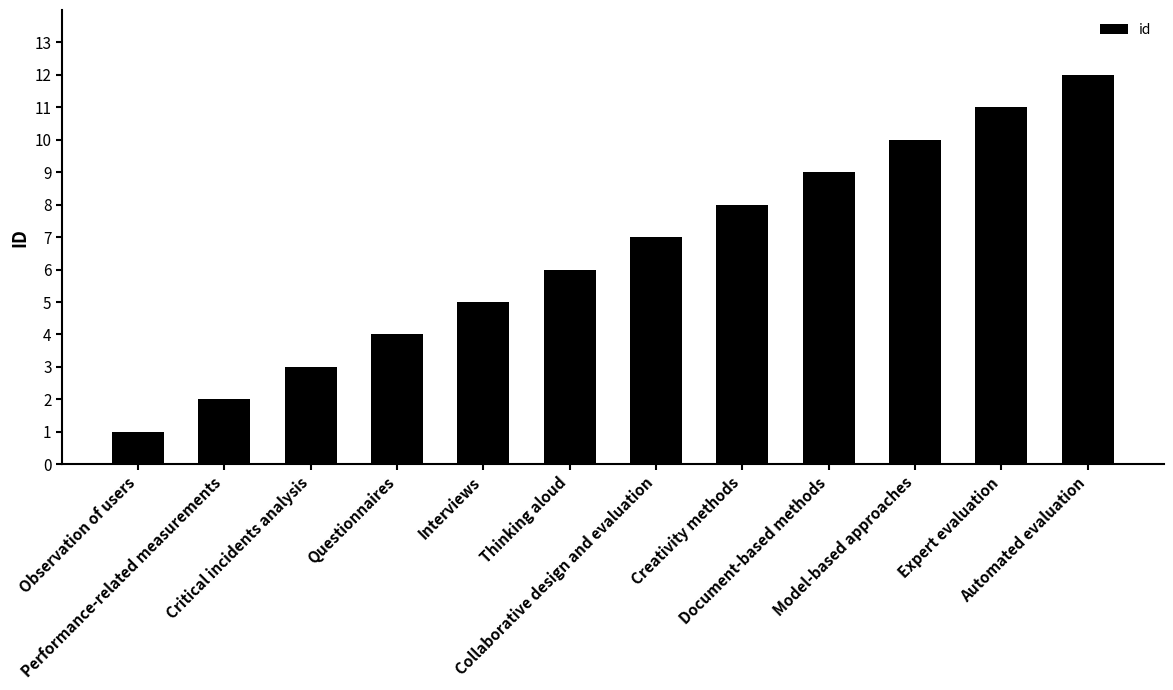

Reading right to left, list all the values displayed in this chart.

Automated evaluation=12	Expert evaluation=11	Model-based approaches=10	Document-based methods=9	Creativity methods=8	Collaborative design and evaluation=7	Thinking aloud=6	Interviews=5	Questionnaires=4	Critical incidents analysis=3	Performance-related measurements=2	Observation of users=1